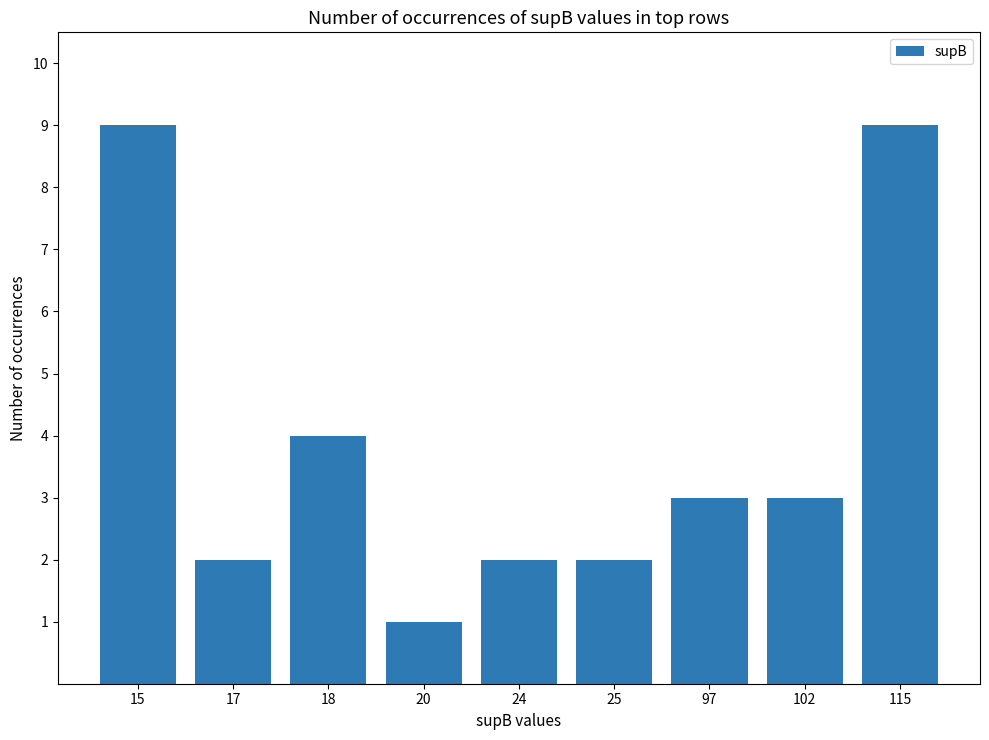

The chart shows a value of 4 at 18. True or false?

True